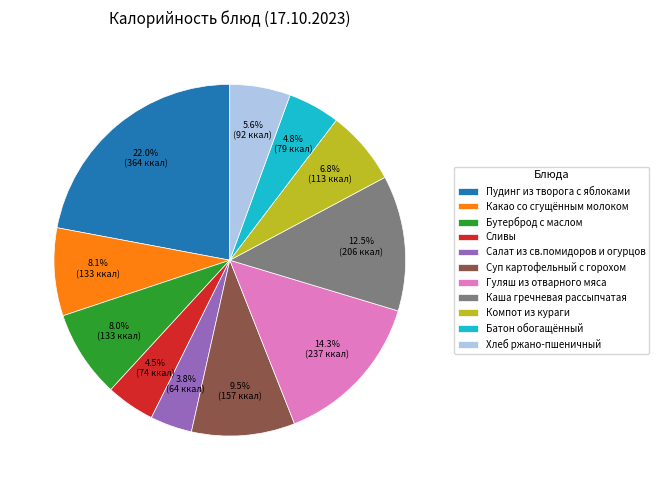

What portion of the pie excludes Сливы?

95.5%